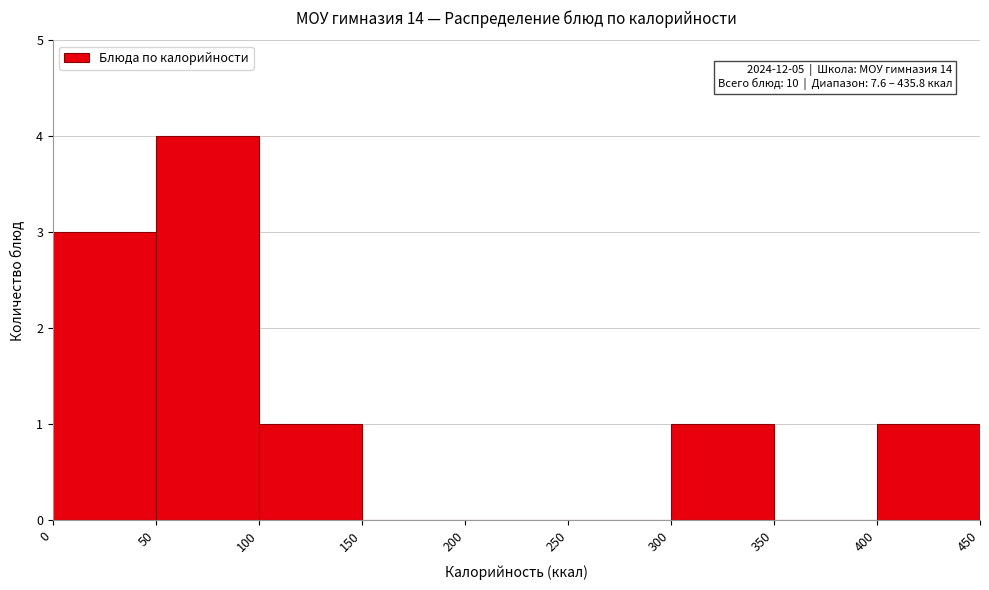

Over which range of the x-axis is the bar tallest?

50 to 100